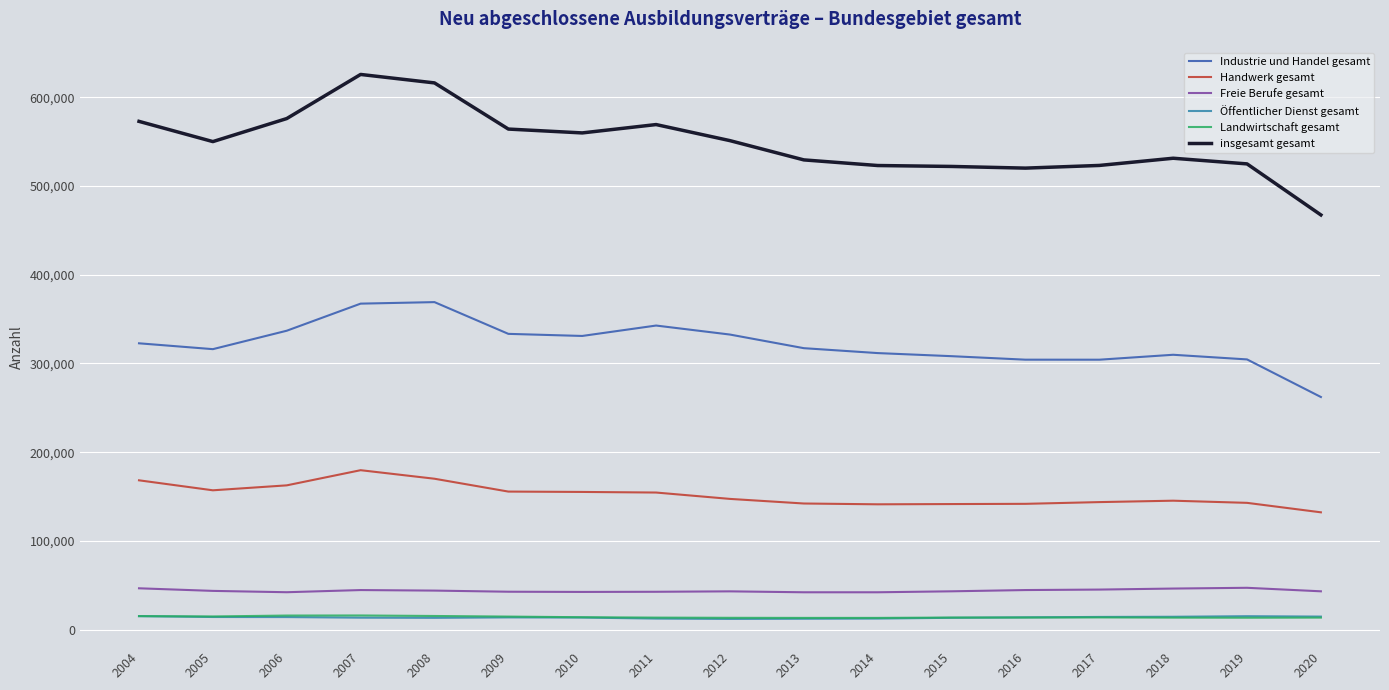

Which series has the widest spread of values?

insgesamt gesamt